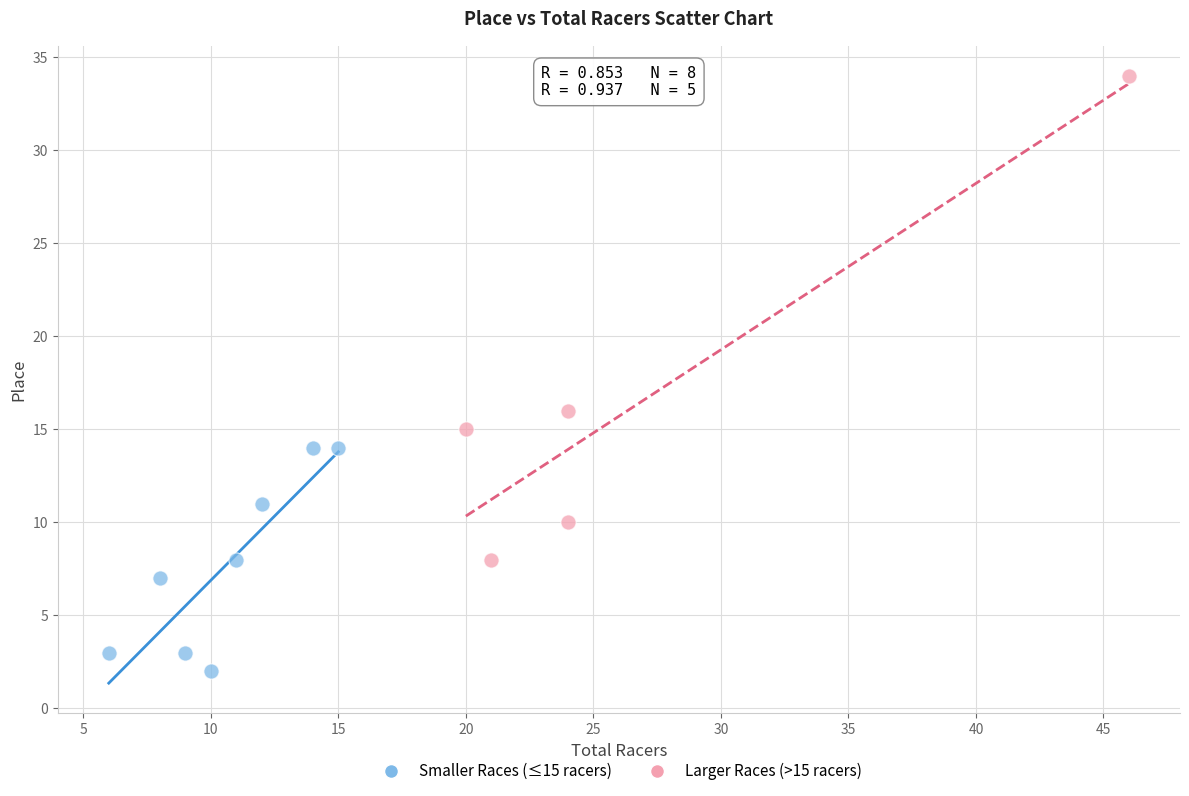

Which series reaches the maximum Y coordinate?

Larger Races (>15 racers)